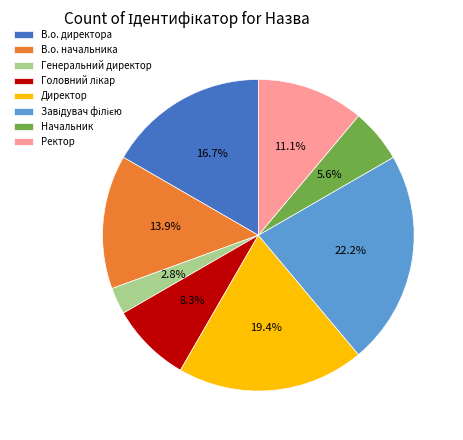

What is the ratio of the value at Ректор to the value at Начальник?

2.0